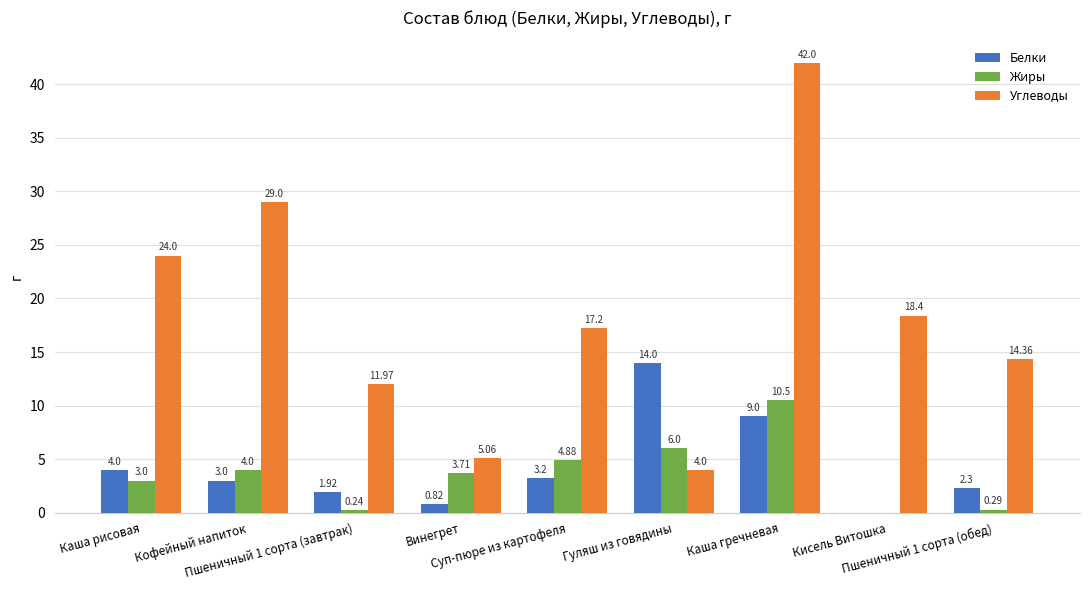

What is the sum of all Жиры values?

32.6